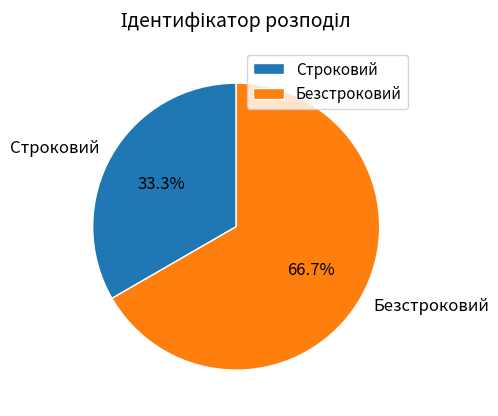

Does any single category account for the majority?

Yes